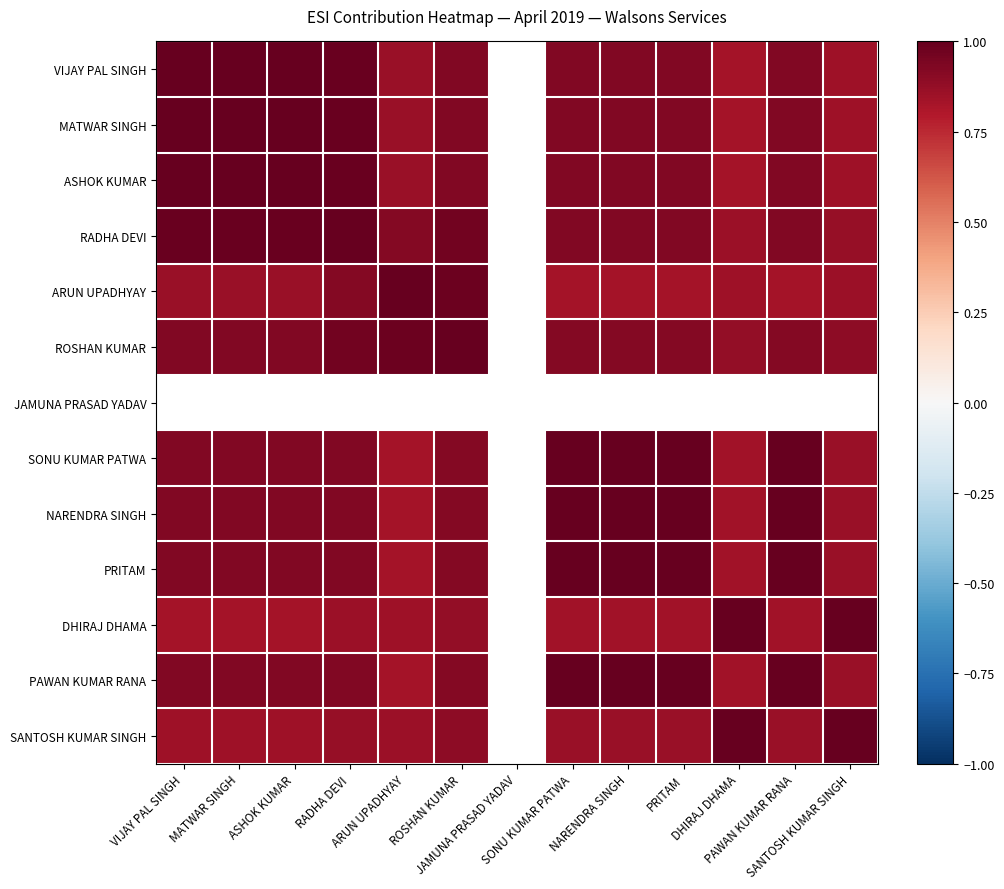

How many values in the ROSHAN KUMAR series exceed 0?

12